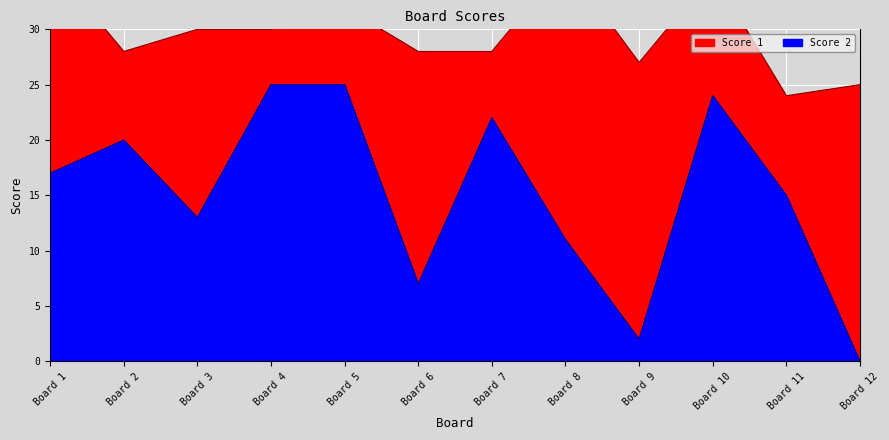

The Score 2 series shows 13 at Board 3. True or false?

True